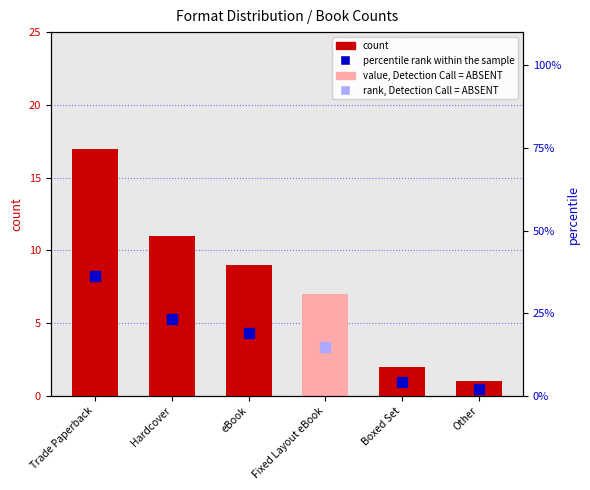

True or false: the data shows 2 at Boxed Set.

True